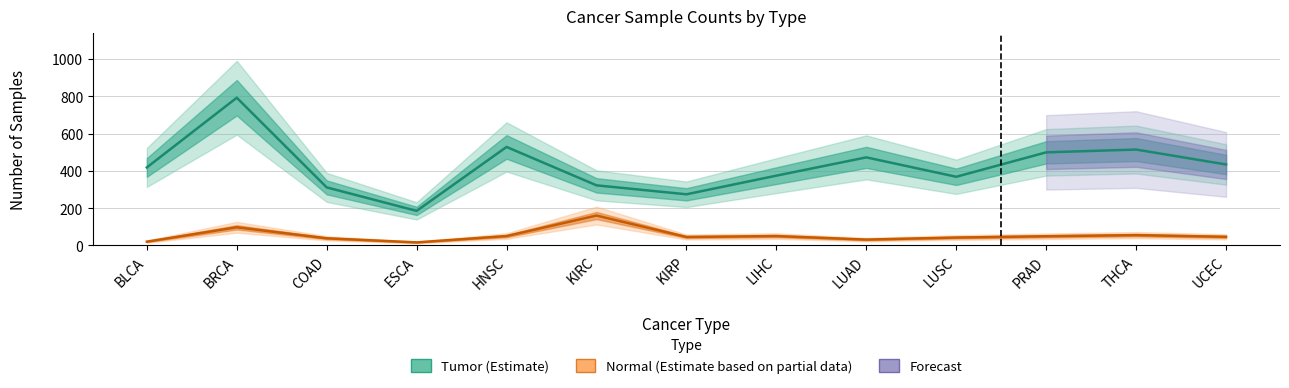

What is the spread (max minus min) of values at KIRP?

229